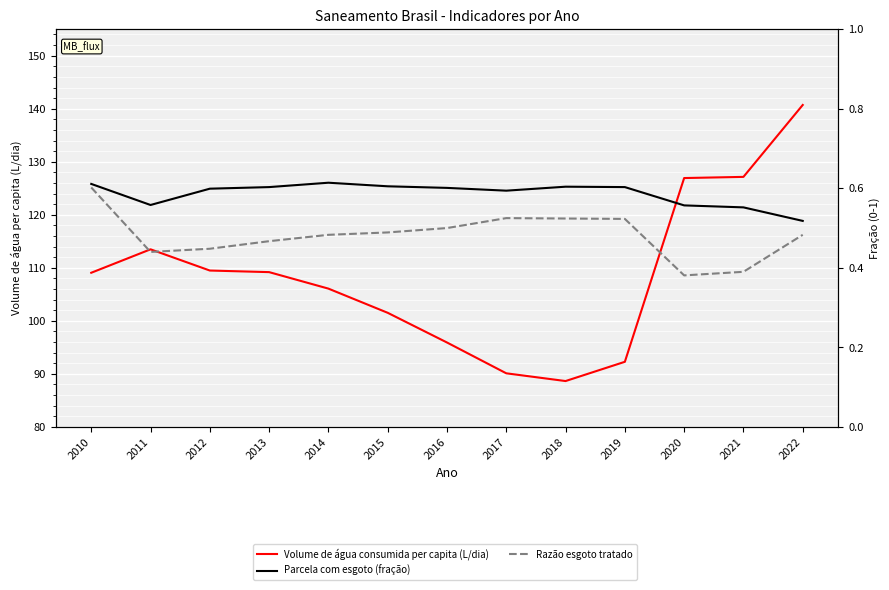

Reading left to right, transcribe all the data shown in this chart.

Volume de água consumida per capita (L/dia): 109.1	113.5	109.5	109.2	106.1	101.5	95.9	90.1	88.7	92.3	126.9	127.2	140.7
Parcela com esgoto (fração): 0.6	0.6	0.6	0.6	0.6	0.6	0.6	0.6	0.6	0.6	0.6	0.6	0.5
Razão esgoto tratado: 0.6	0.4	0.4	0.5	0.5	0.5	0.5	0.5	0.5	0.5	0.4	0.4	0.5